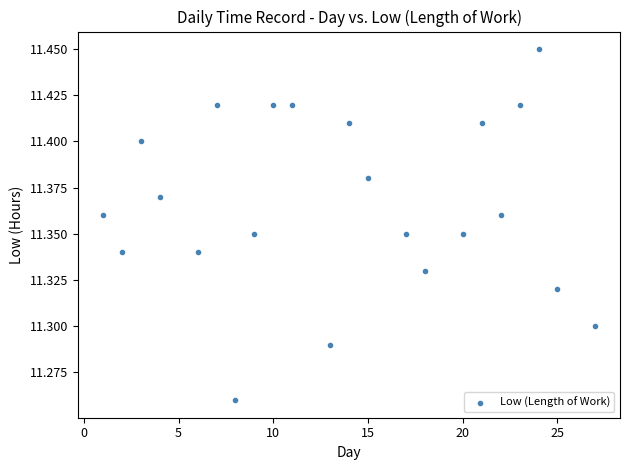

What is the range of X values (max minus min)?

26.0